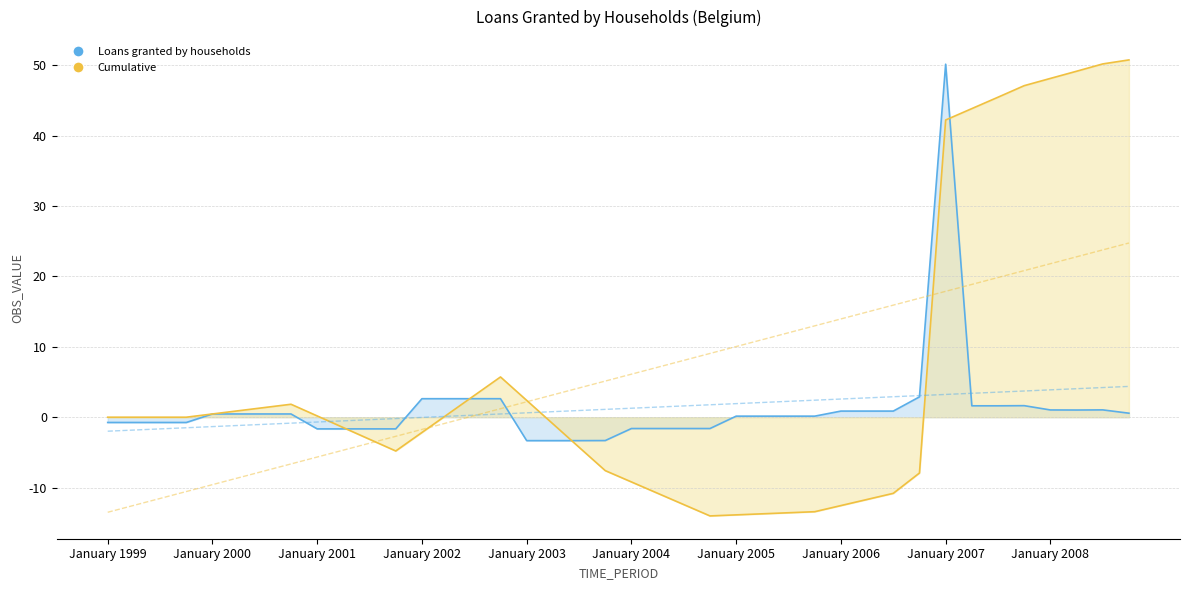

Which series ends up on top after the final intersection of Cumulative and Loans granted by households?

Cumulative